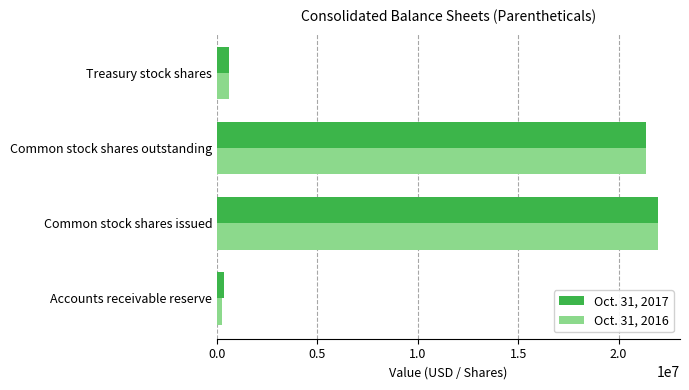

True or false: Oct. 31, 2016 has a value of 4729405 at Common stock shares issued.

False